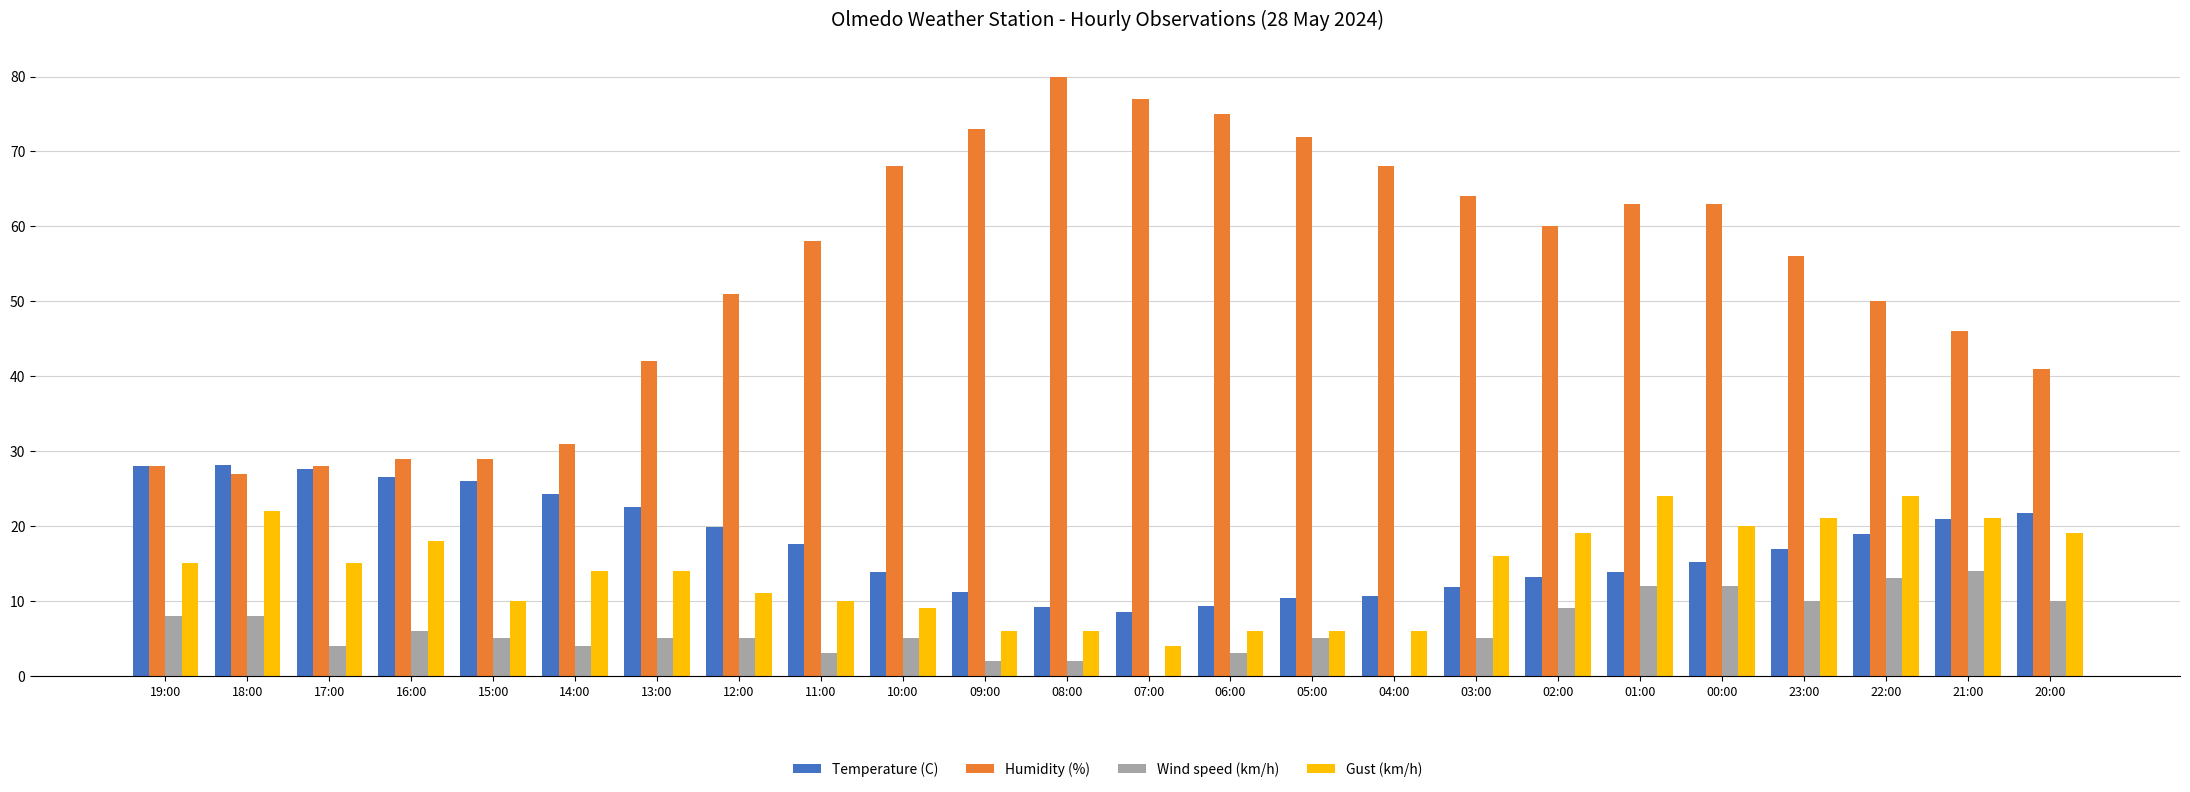

What are all the series names shown in the legend?

Temperature (C), Humidity (%), Wind speed (km/h), Gust (km/h)